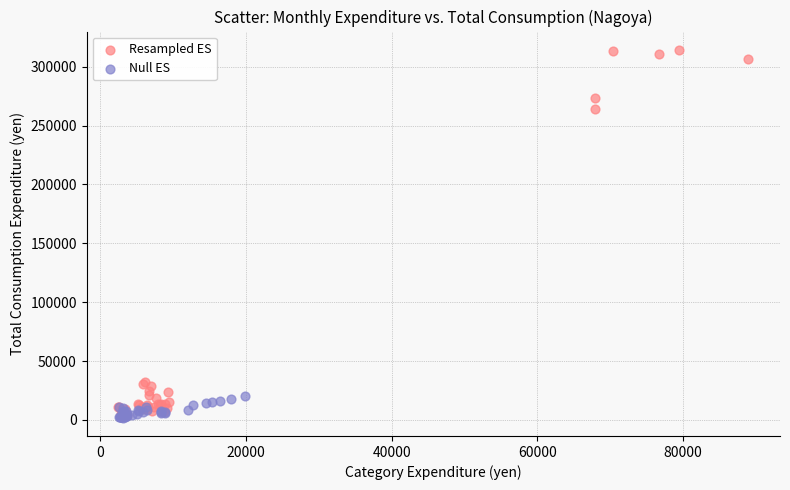

Which series contains the highest Y value?

Resampled ES